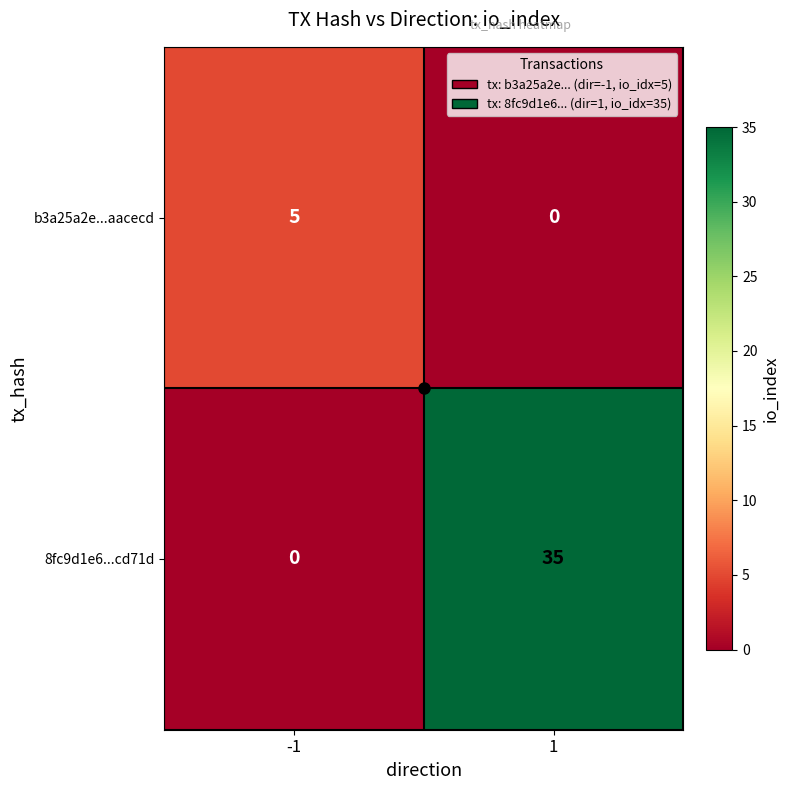

Which series changed the most between -1 and 1?

8fc9d1e6...cd71d